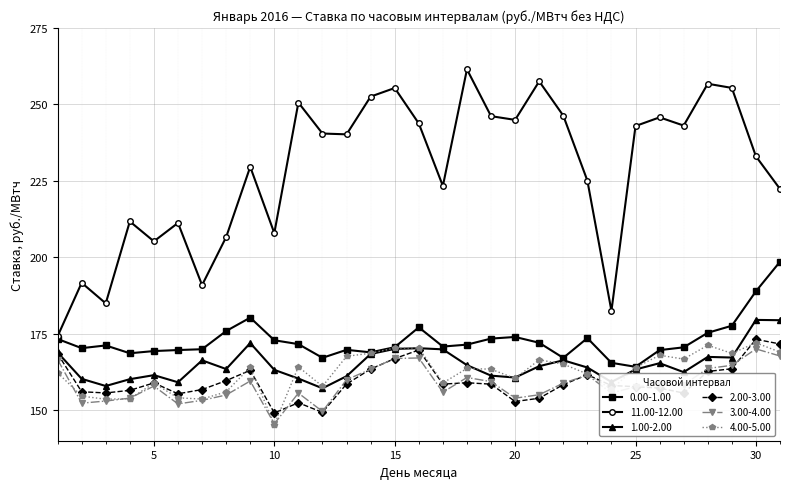

At how many categories does at least one series exceed 214?

21